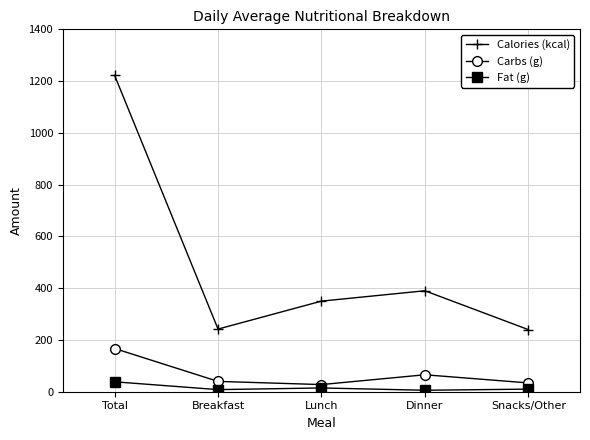

What is the label of the 3rd point from the left?

Lunch